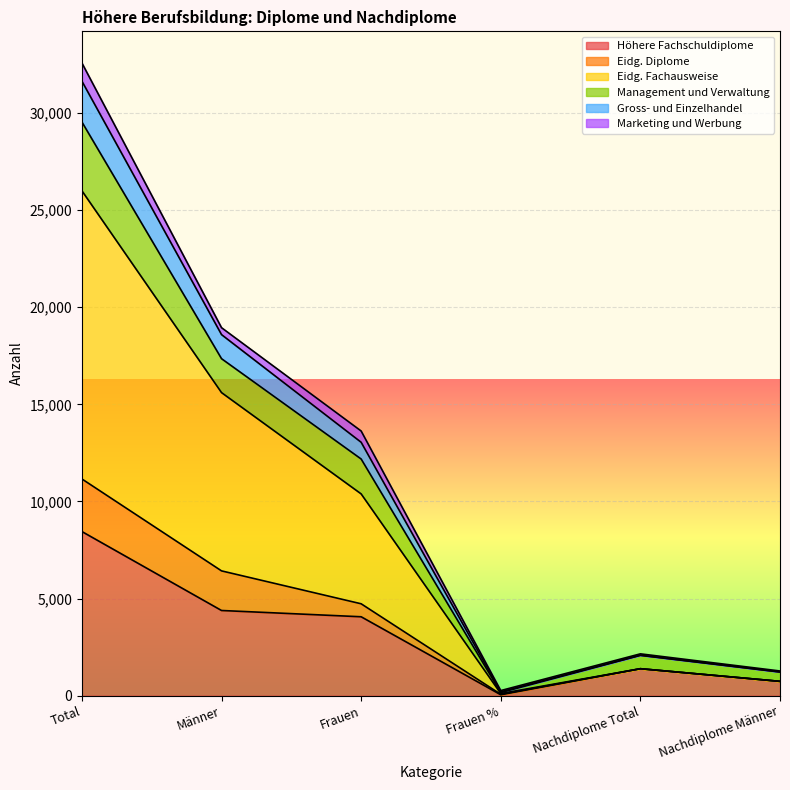

At which category is the sum across all series the highest?

Total